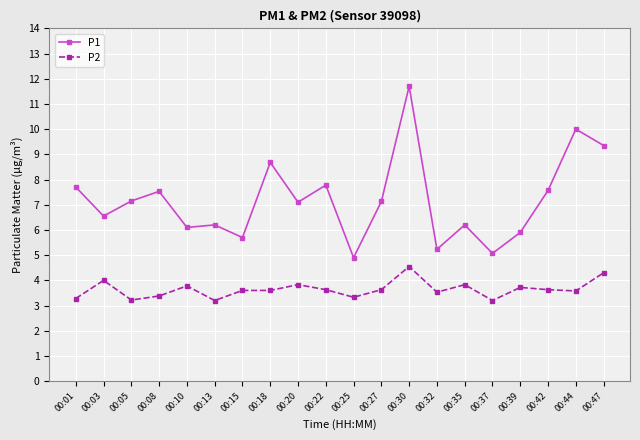

True or false: P1 has a value of 6.1 at 00:10.

True